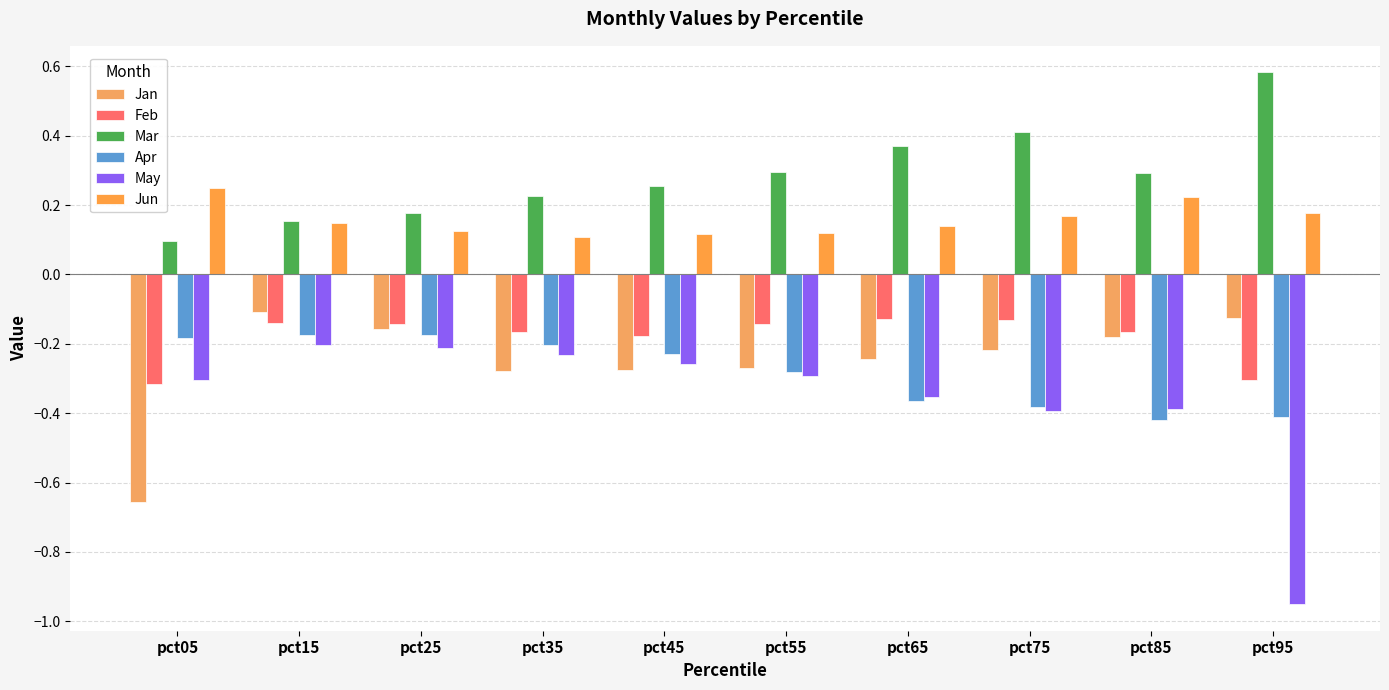

Which category has the highest value across all series?

pct95